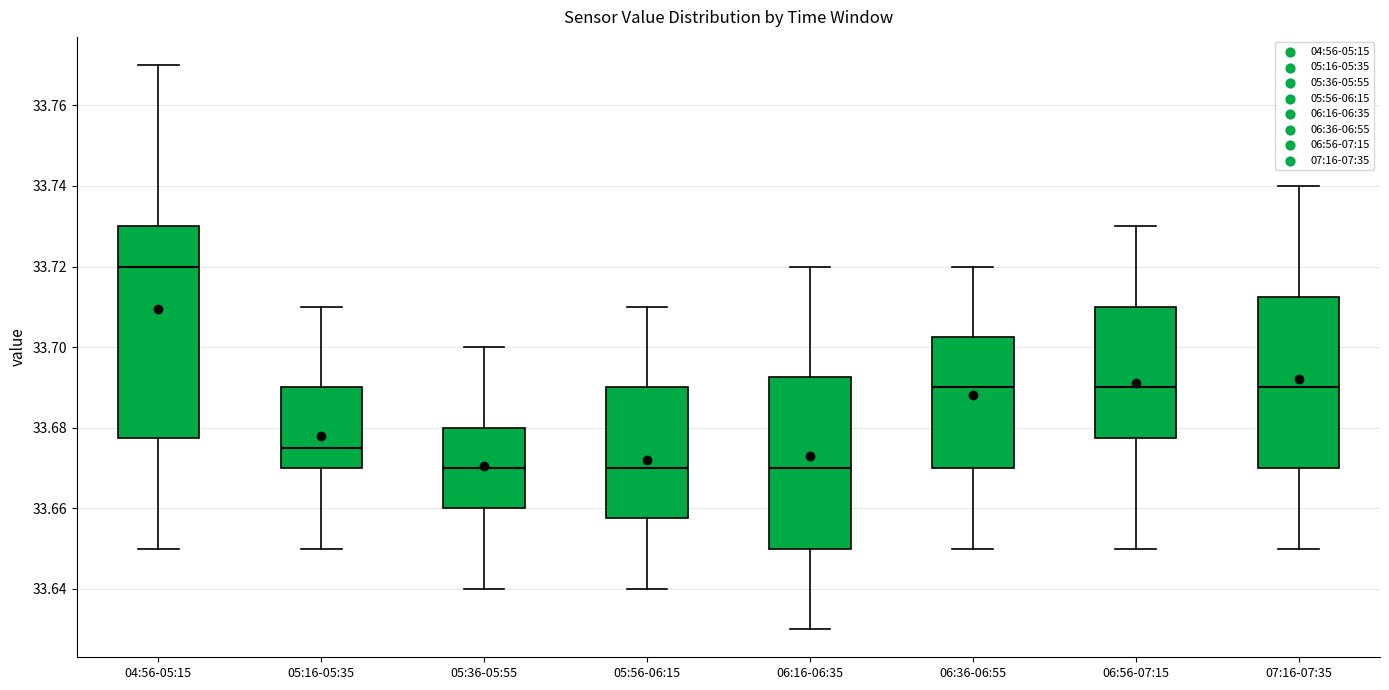

Comparing the boxes themselves (not the whiskers), which one is the tallest?

04:56-05:15